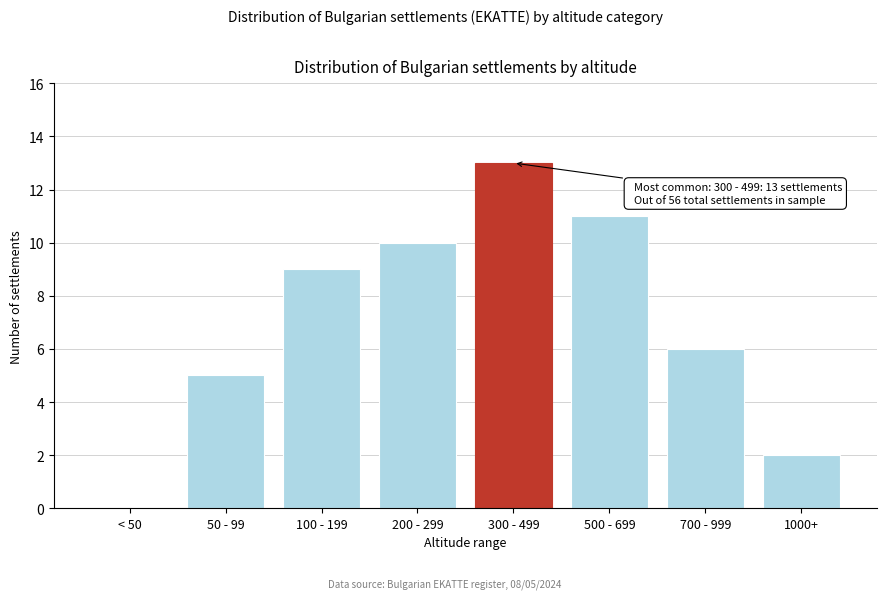

Reading left to right, transcribe all the data shown in this chart.

< 50=0	50 - 99=5	100 - 199=9	200 - 299=10	300 - 499=13	500 - 699=11	700 - 999=6	1000+=2